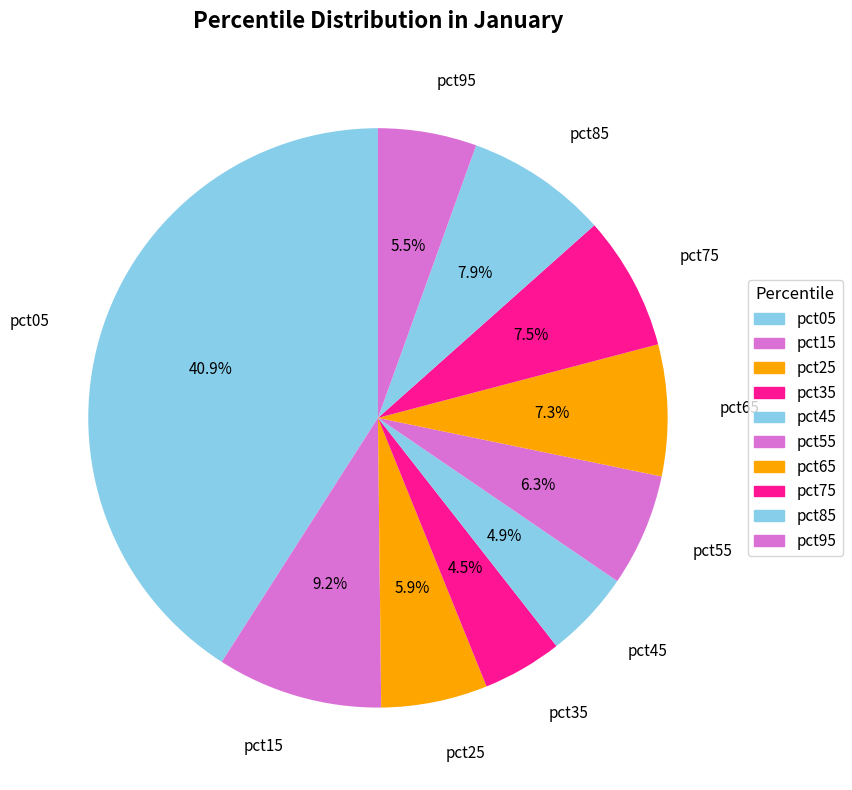

Does pct65 account for over 50% of the chart?

No